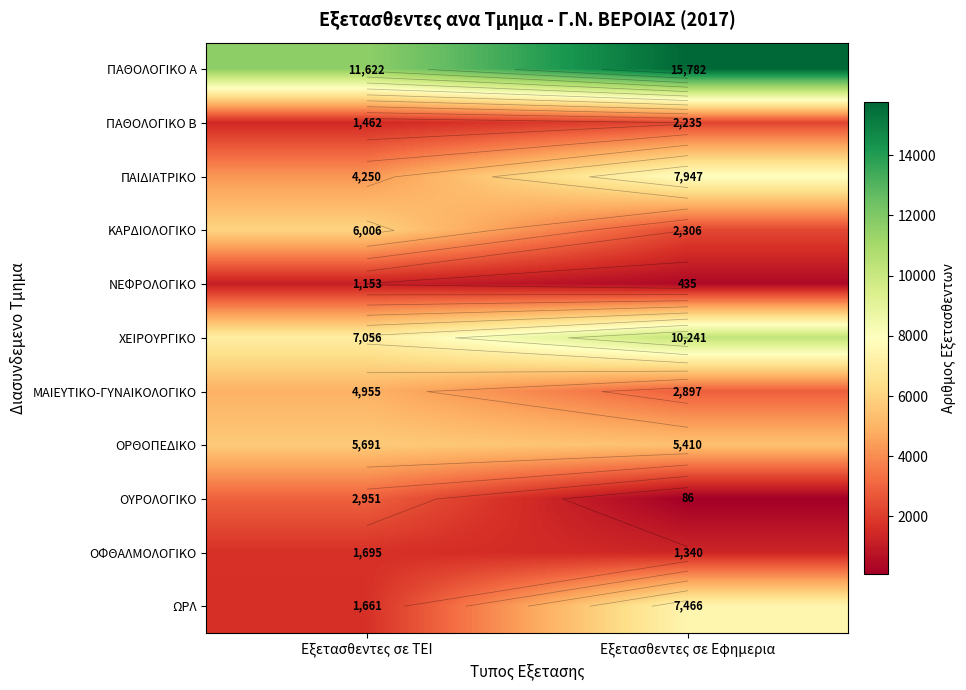

What is the total value across all series at Εξετασθεντες σε ΤΕΙ?

48502